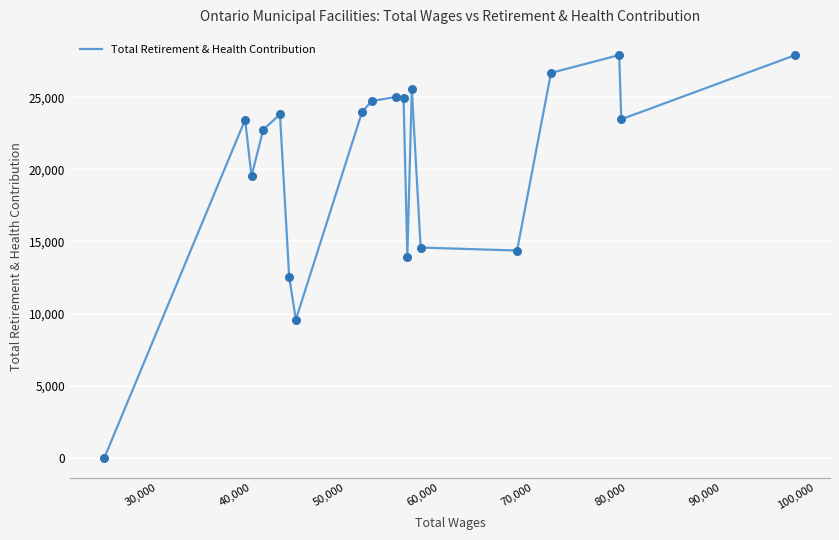

What is the greatest value displayed?

27924